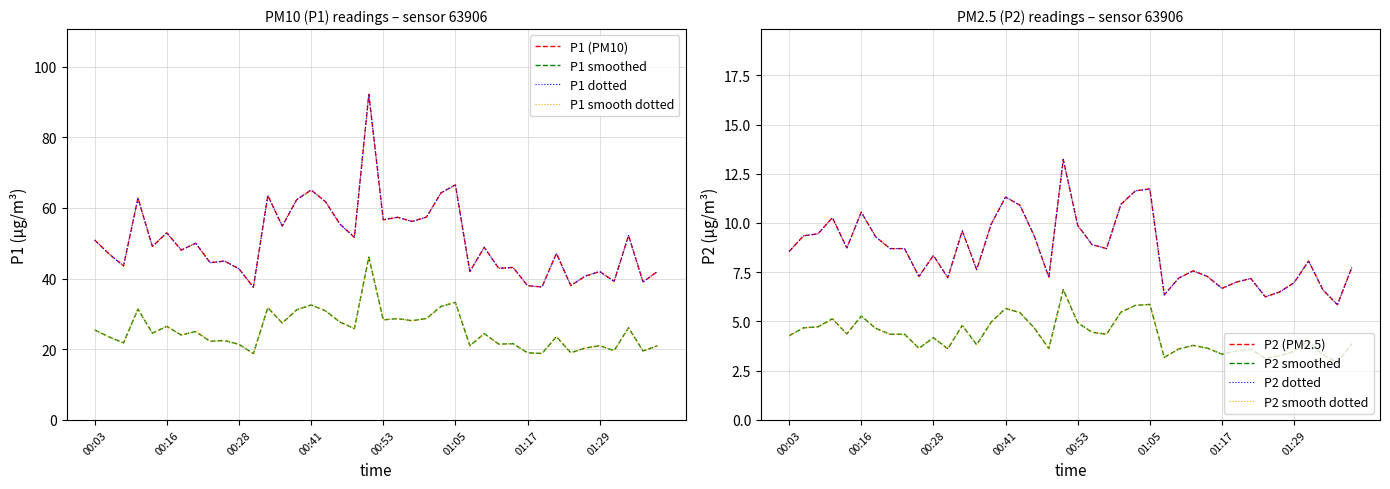

Is the value of P2 at 00:33 greater than the value of P1 at 00:58?

No